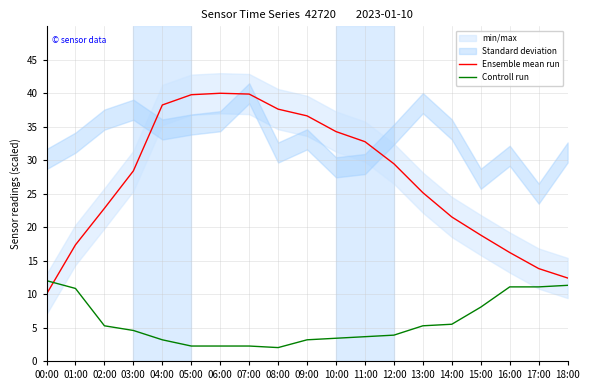

Reading right to left, what are all the values shown in this chart?

Ensemble mean run: 12.4	13.8	16.2	18.8	21.5	25.1	29.5	32.8	34.3	36.6	37.6	39.9	40.0	39.8	38.2	28.4	22.8	17.4	10.0
Controll run: 11.3	11.1	11.1	8.0	5.5	5.3	3.9	3.6	3.4	3.2	2.0	2.2	2.2	2.2	3.2	4.6	5.3	10.8	12.0